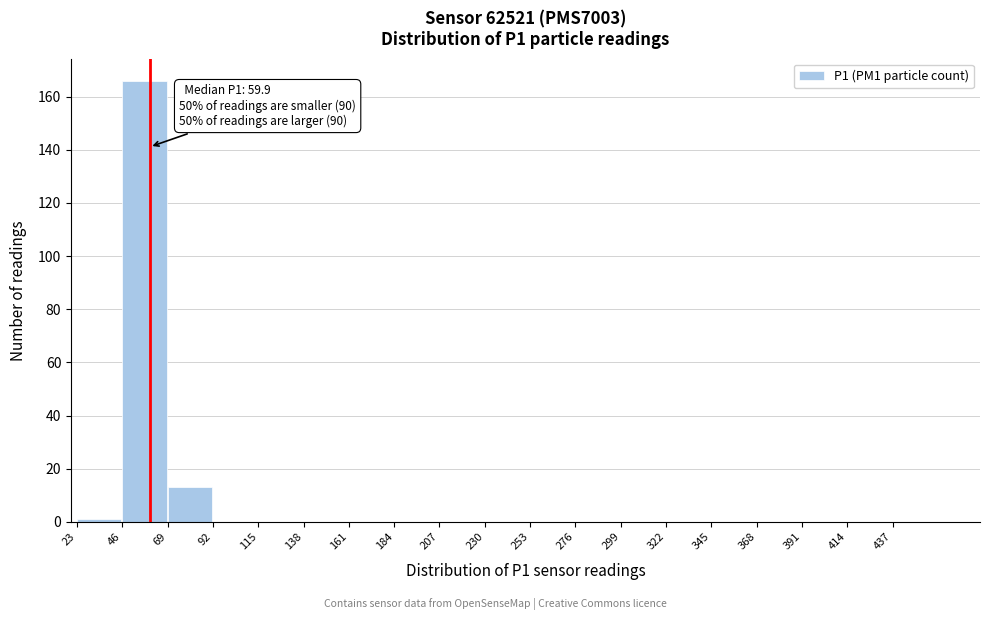

Which range on the x-axis has the tallest bar?

46 to 69